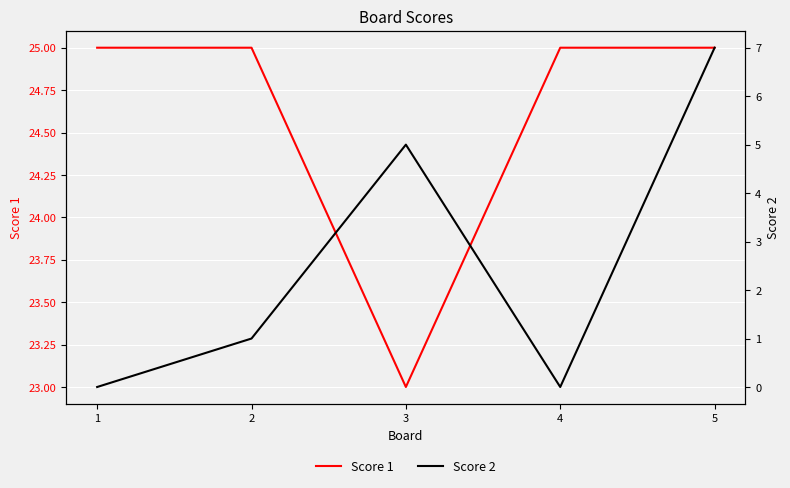

Which series has the largest range (max minus min)?

Score 2